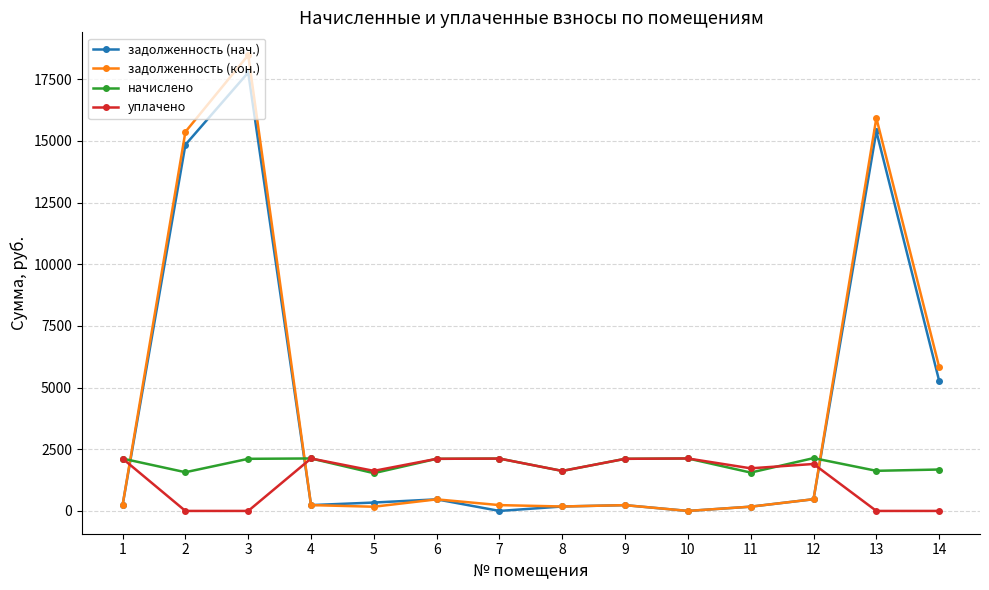

Where is the first local minimum for начислено?

2